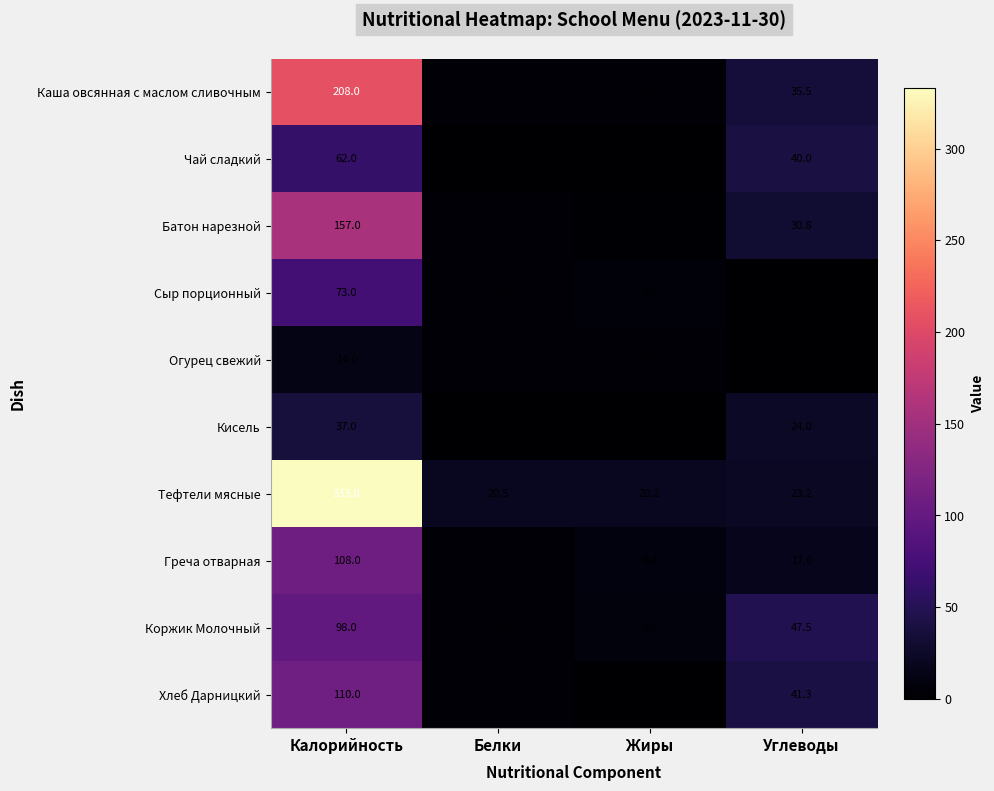

True or false: Греча отварная has a value of 17.0 at Углеводы.

True